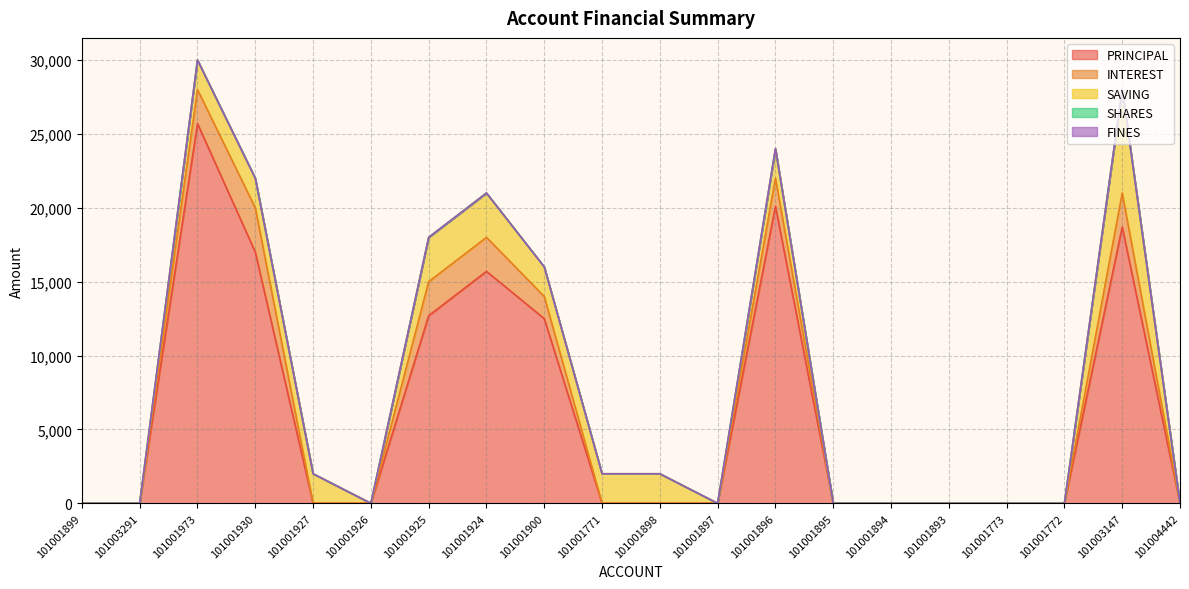

At which label does INTEREST reach its peak?

101001930